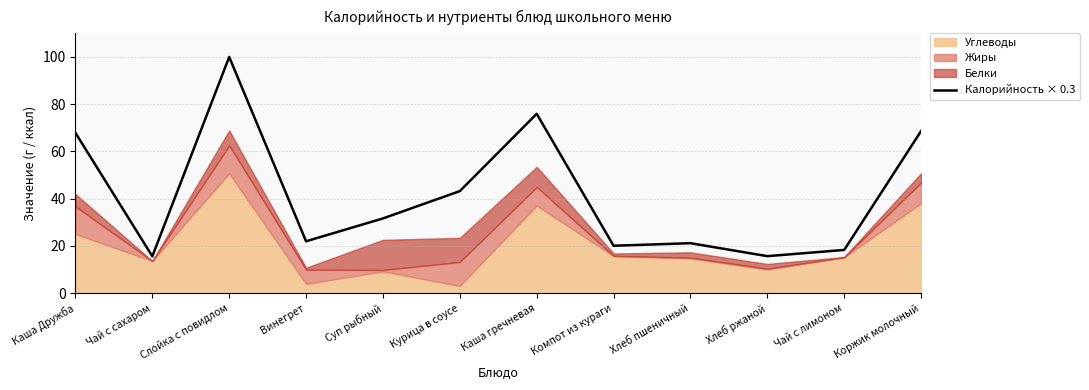

Where is the data nearest to the value 57?

Каша Дружба